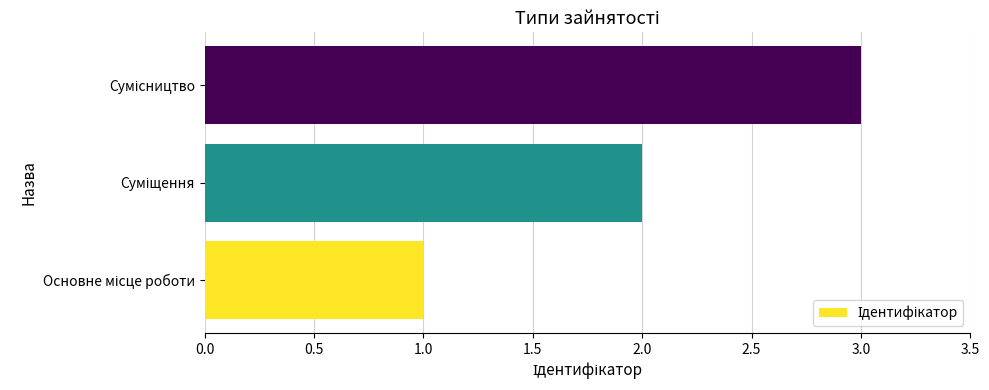

What is the maximum value shown in the chart?

3